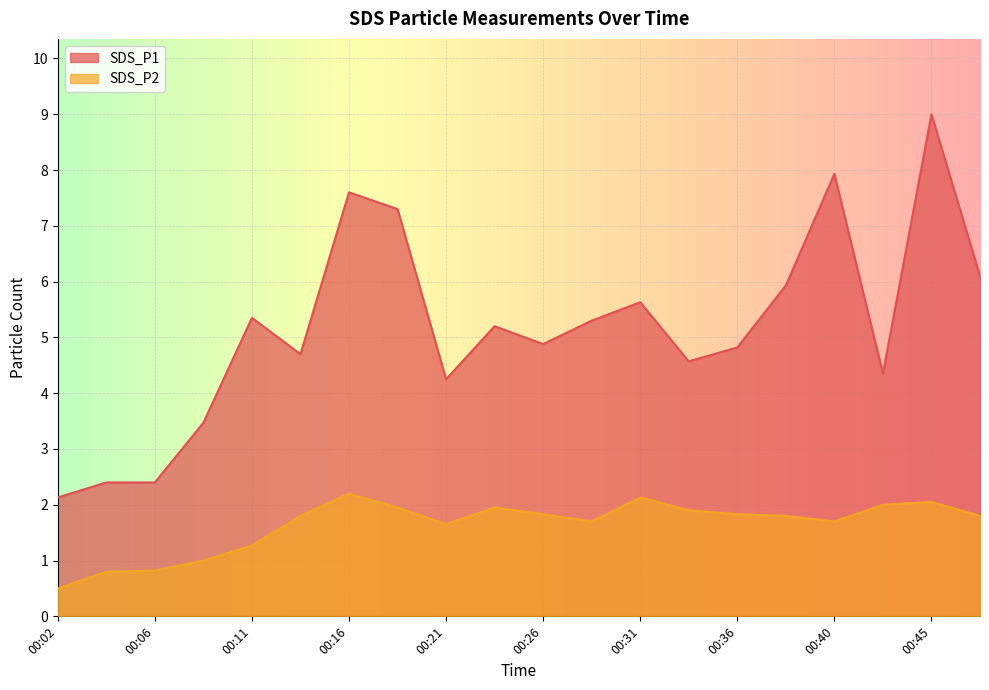

Does the chart display data point markers on the line(s)?

No